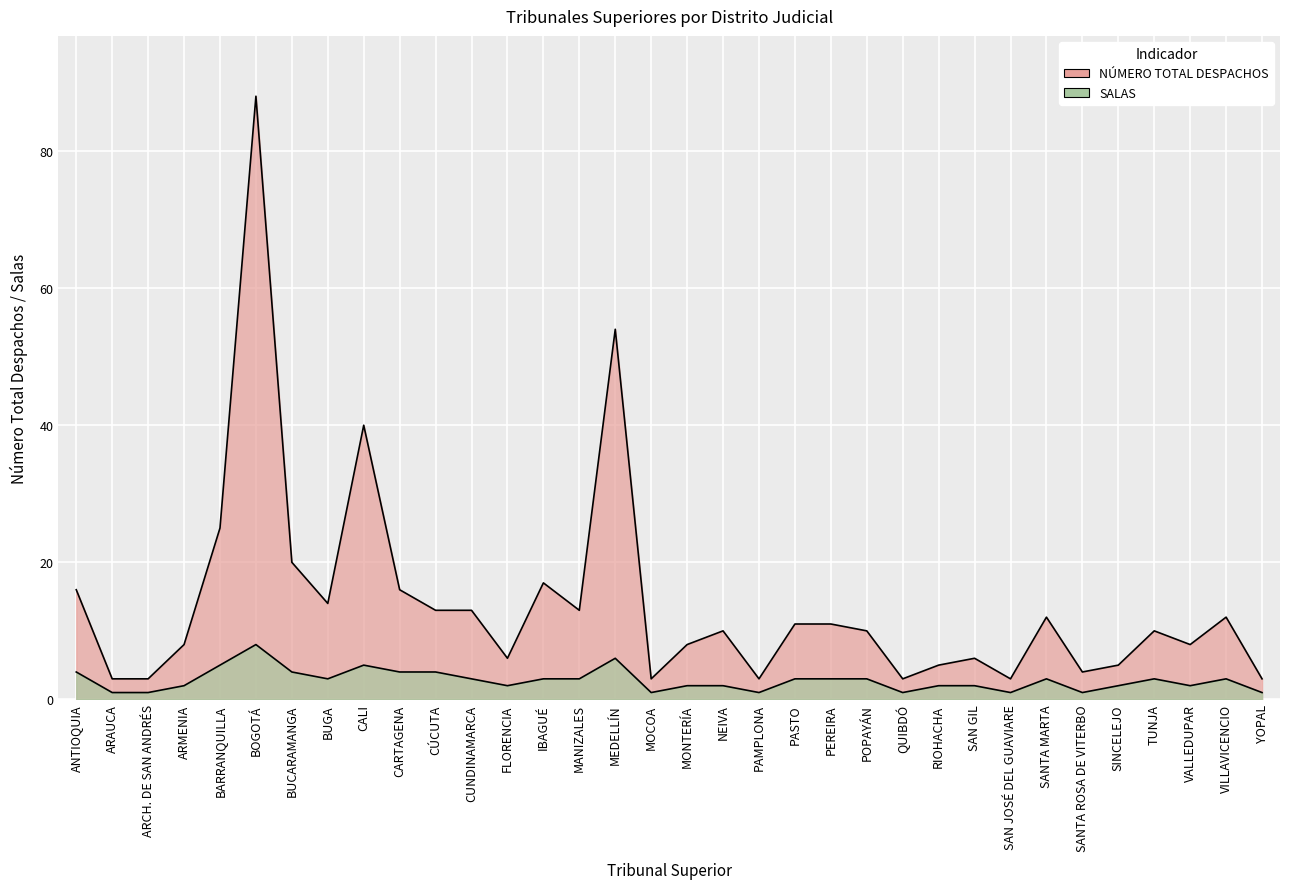

What is the total value across all series at RIOHACHA?

7